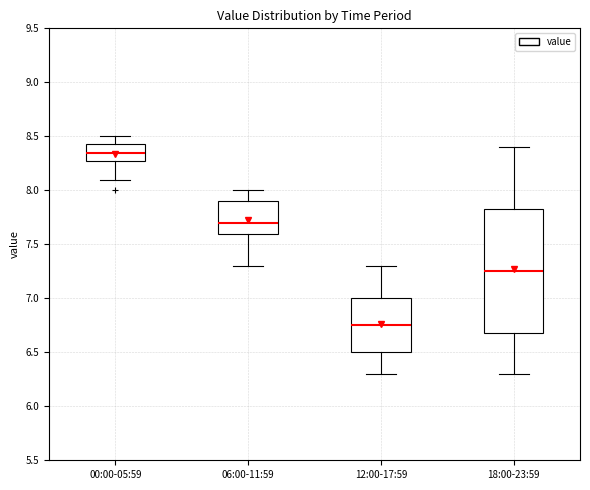

Where is the upper edge of the box for 12:00-17:59 on the y-axis? The values are not printed on the chart, so give them approximately, as read against the axis.

7.00